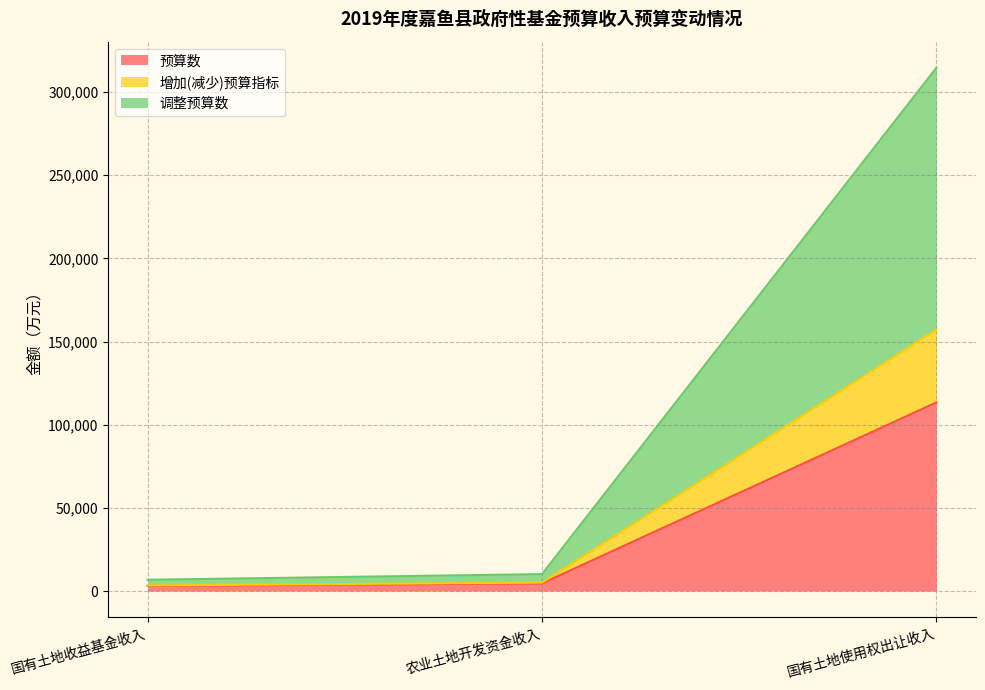

What position from the left is 国有土地收益基金收入?

1